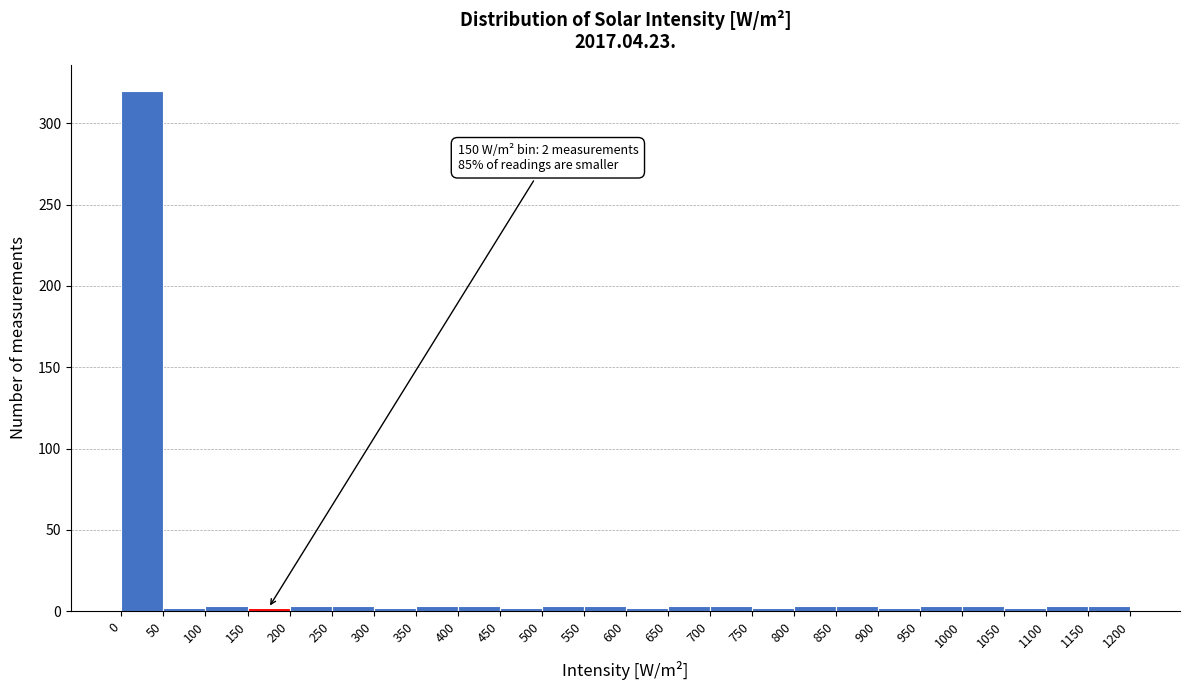

Which range on the x-axis has the tallest bar?

0 to 50